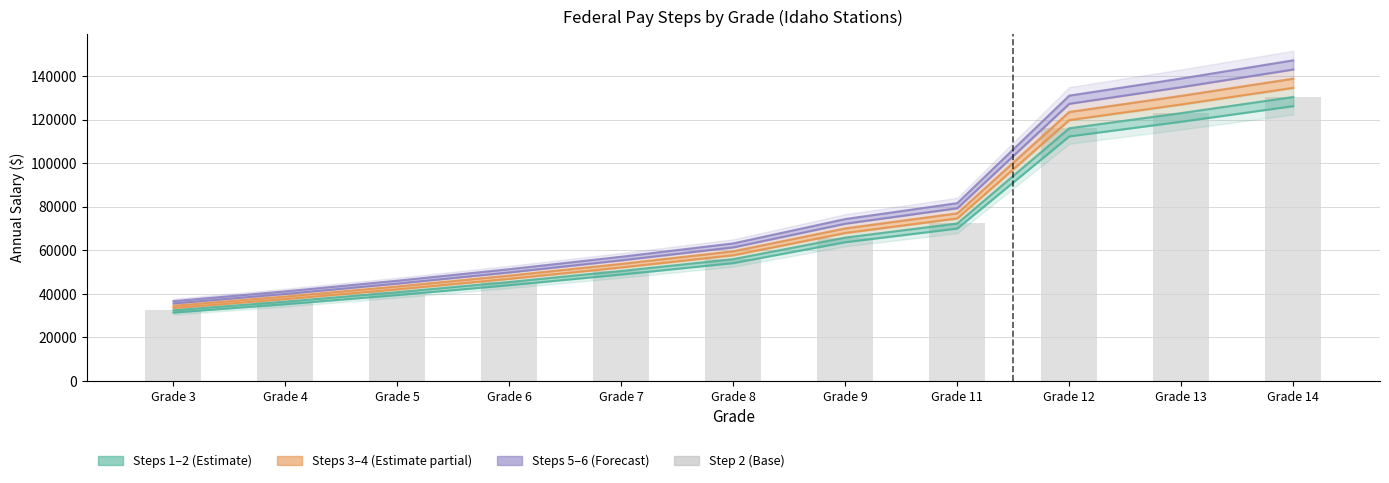

What is the change in value from Grade 8 to Grade 12?

+60079